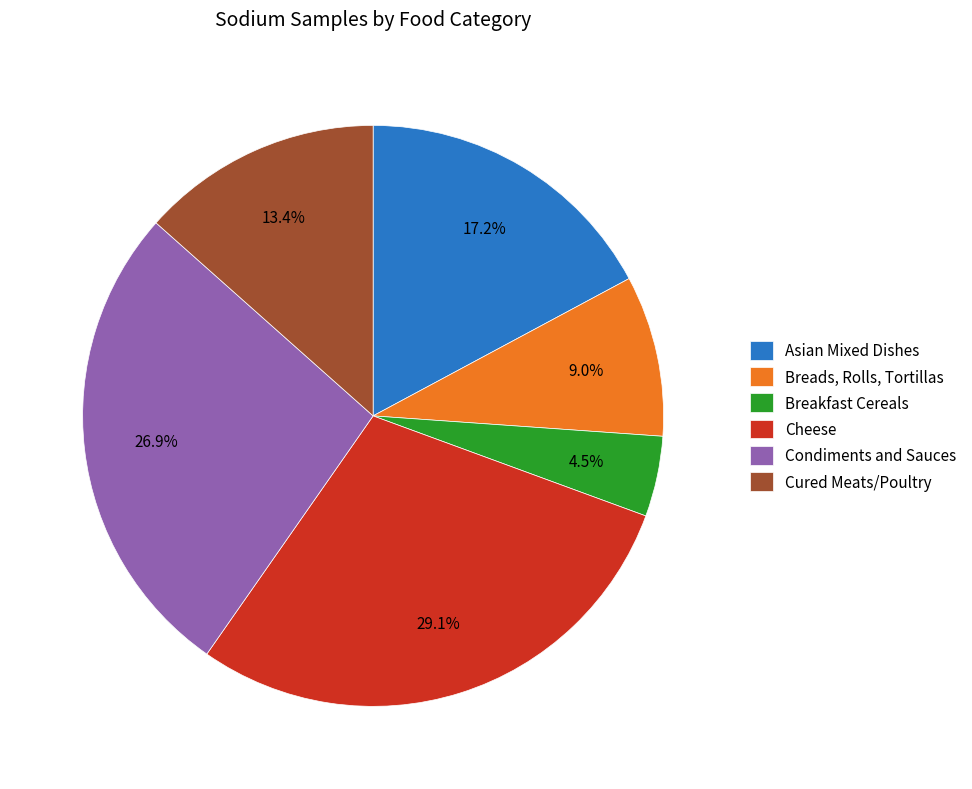

Which category has the smallest portion of the pie?

Breakfast Cereals